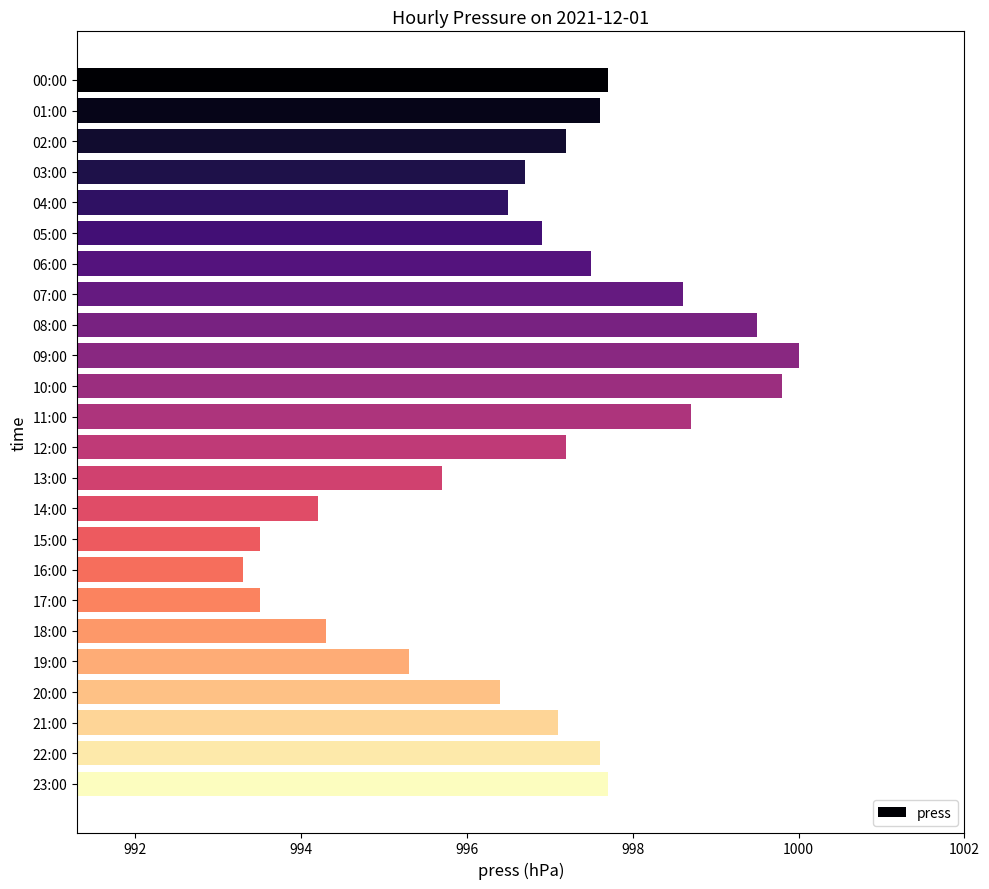

What is the minimum value shown in the chart?

993.3